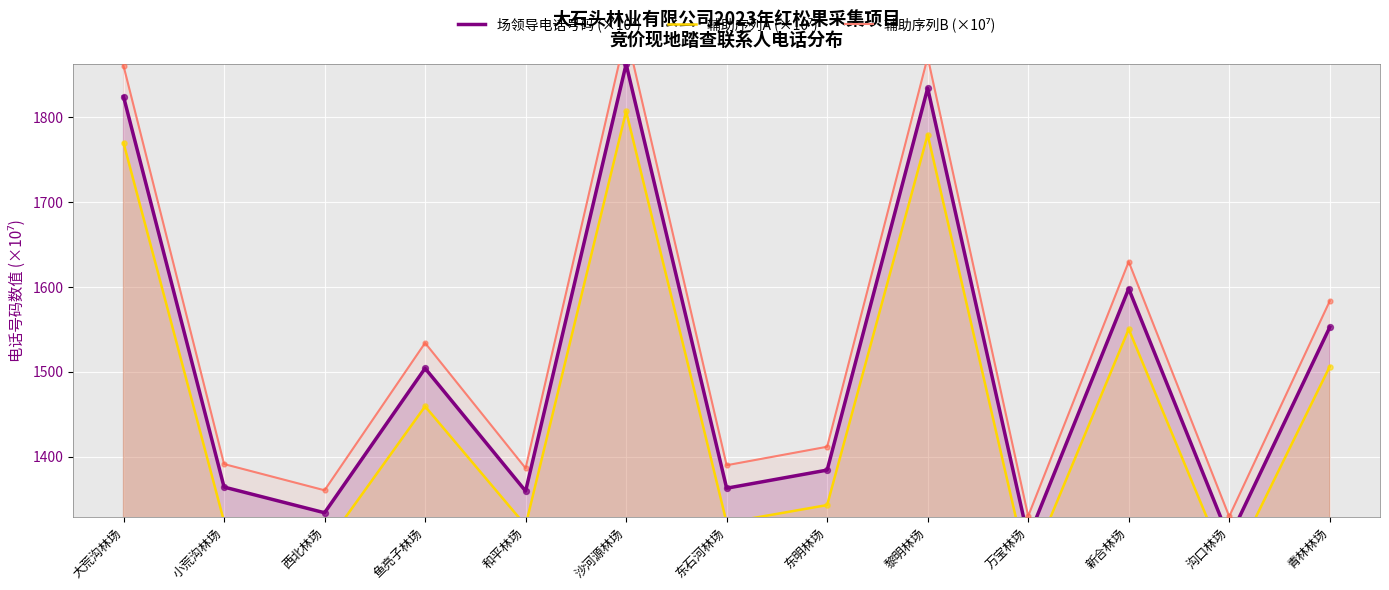

Is the value of 辅助序列A (×10⁷) at 和平林场 greater than the value of 辅助序列B (×10⁷) at 东石河林场?

No